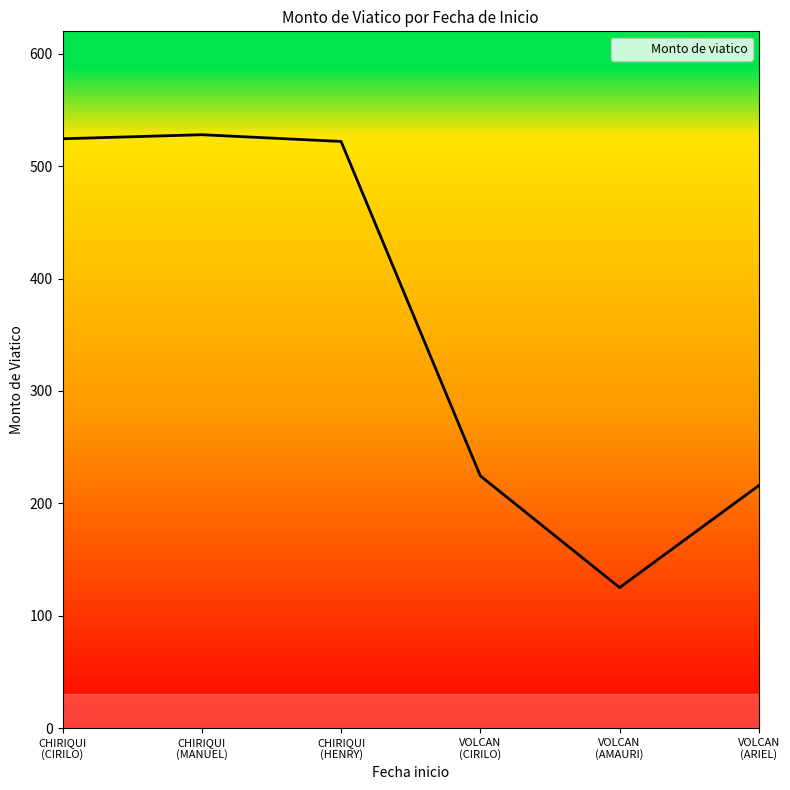

What is the sum of all values?

2139.7